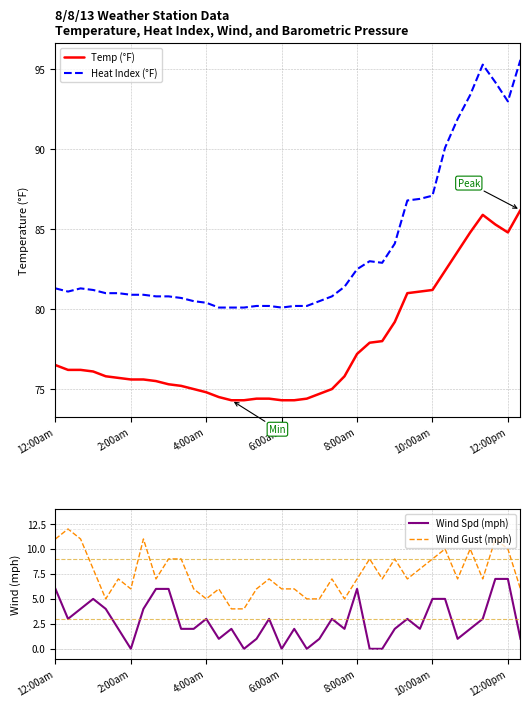

How many interior local valleys does the Wind Gust (mph) series have?

9